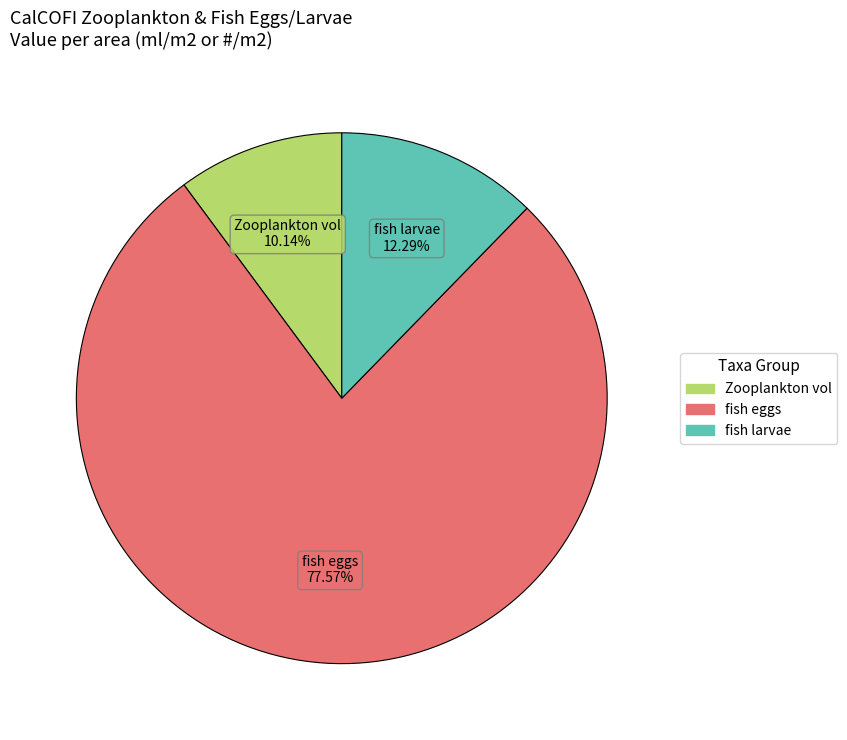

To the nearest percent, what is the average slice percentage?

33%